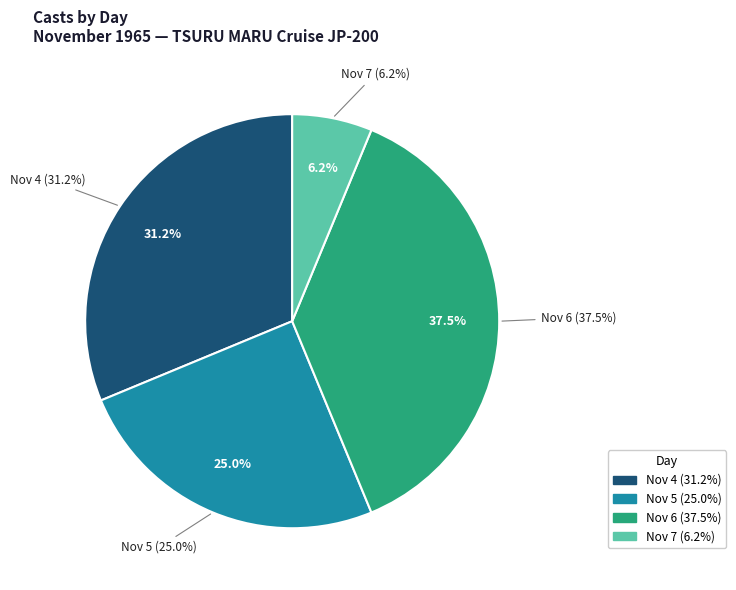

Combined, what portion of the pie is 5 and 7?

31.2%